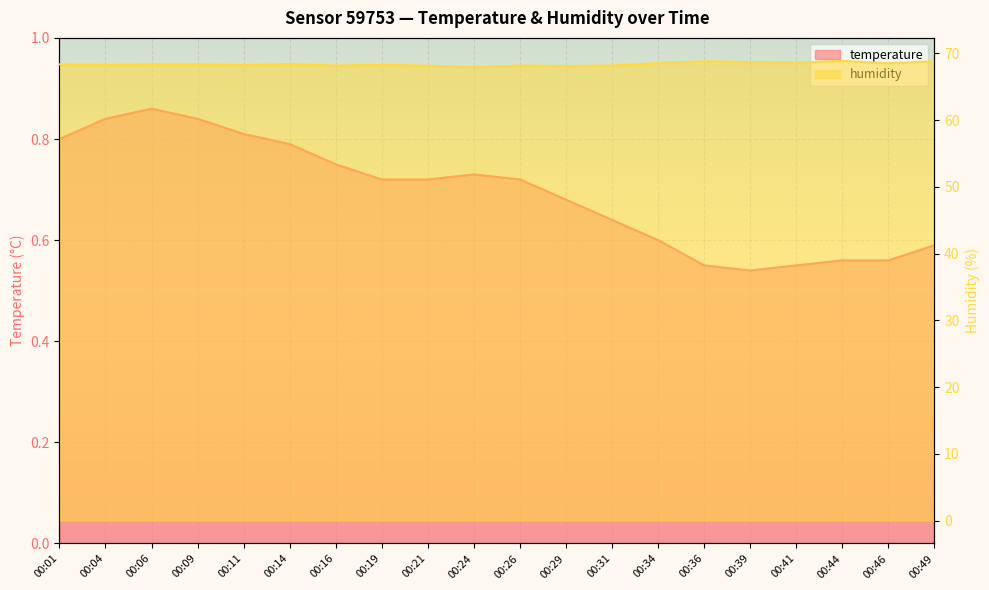

What is the average value of the humidity series?

68.4